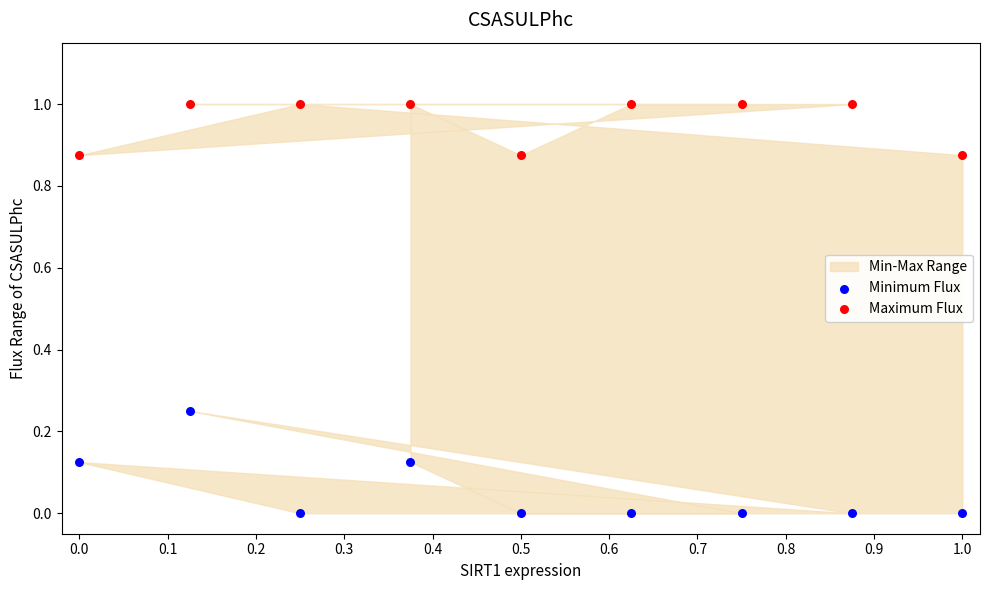

Across all data points, what is the range of X values (max minus min)?

1.0